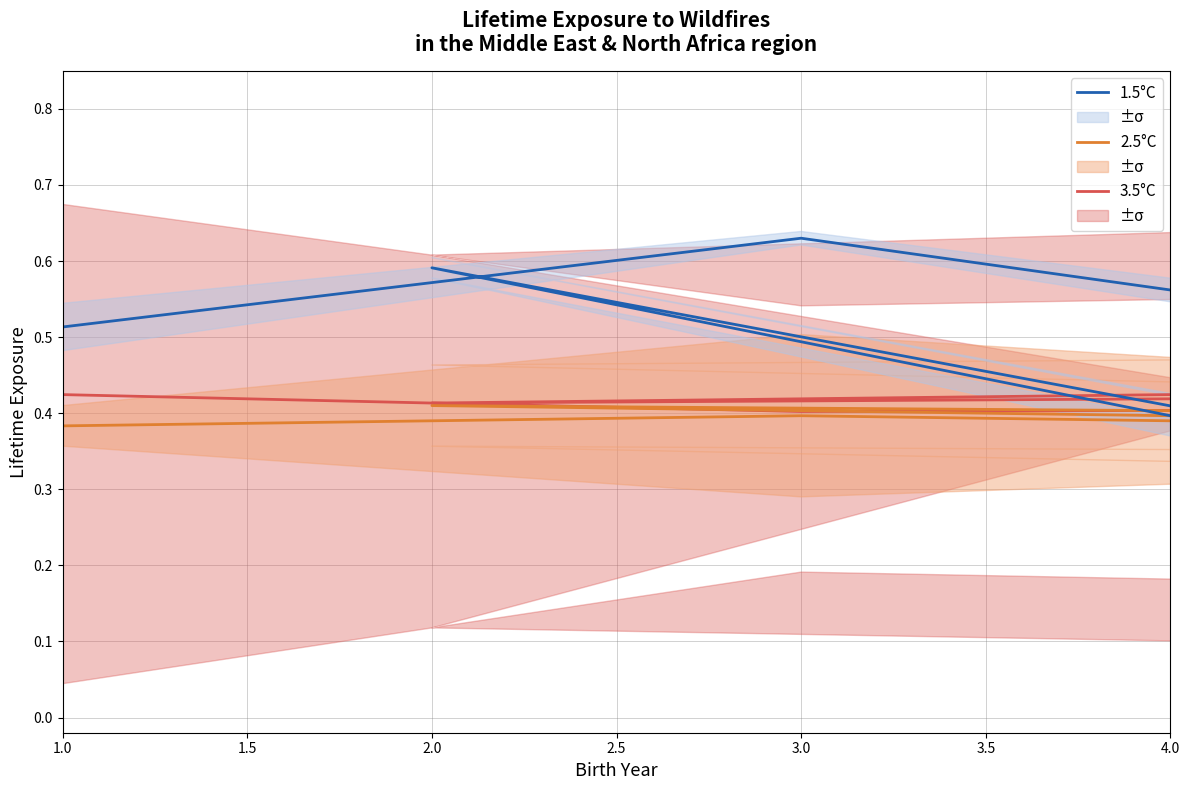

True or false: 3.5°C and 1.5°C intersect in this chart.

True